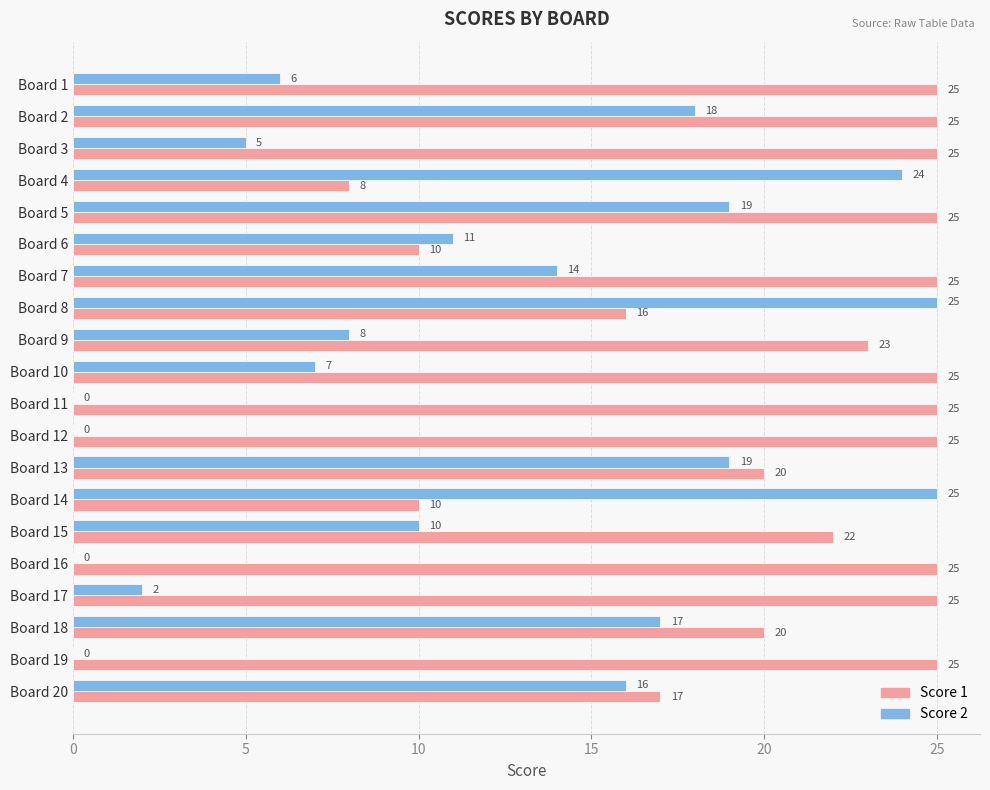

The value of Score 1 at Board 4 is 8. True or false?

True